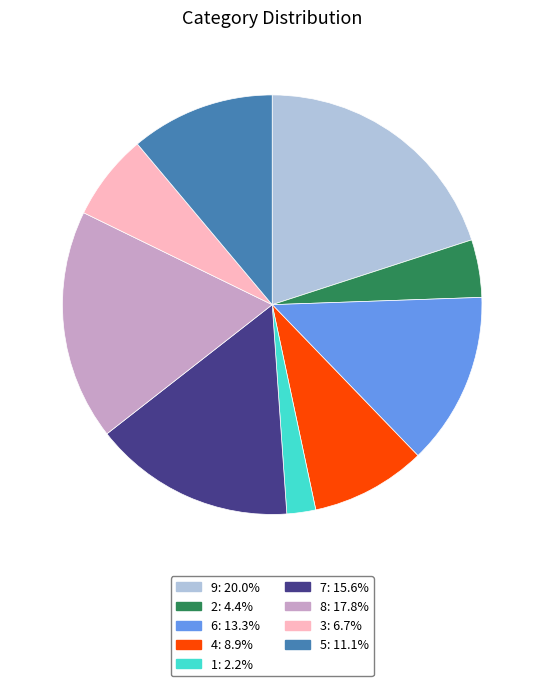

Between 6 and 1, which is larger?

6